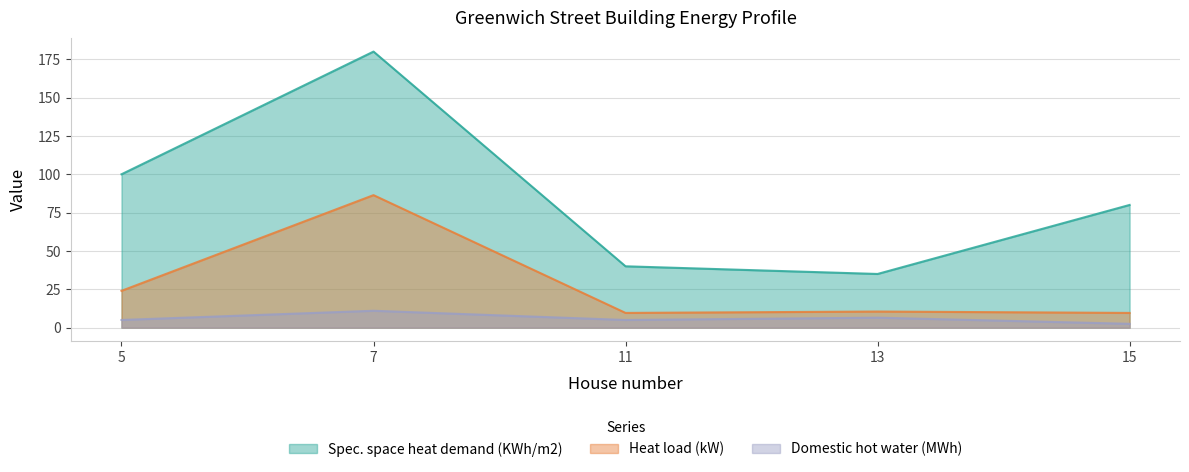

Count the number of data series in this chart.

3